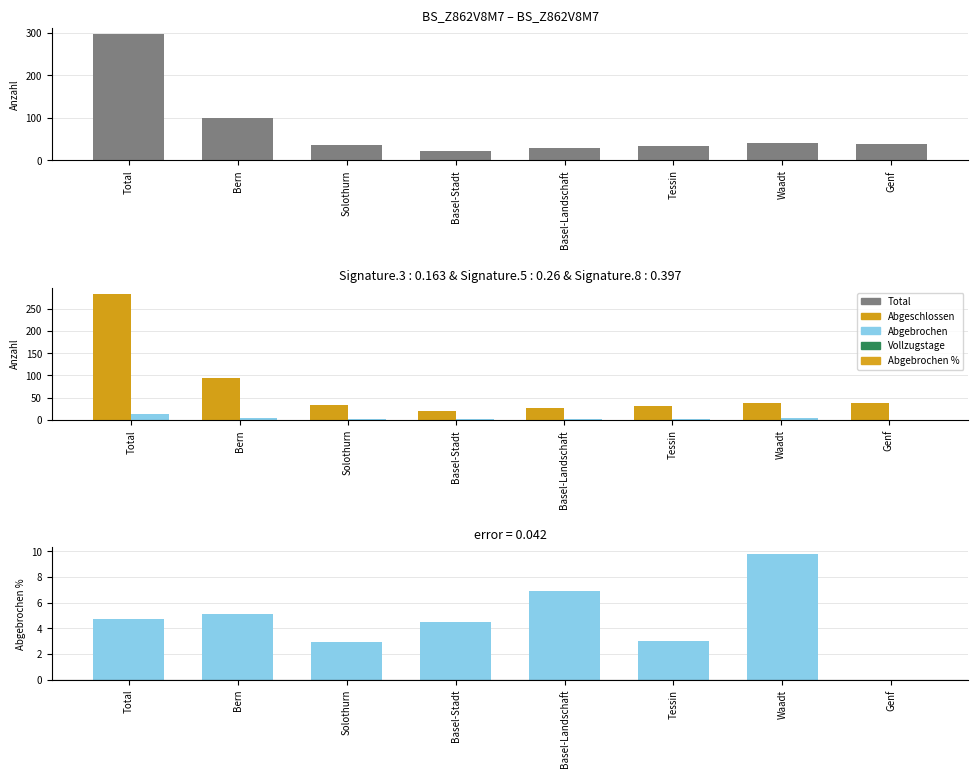

True or false: Abgebrochen has a value of 2.6 at Basel-Landschaft.

False